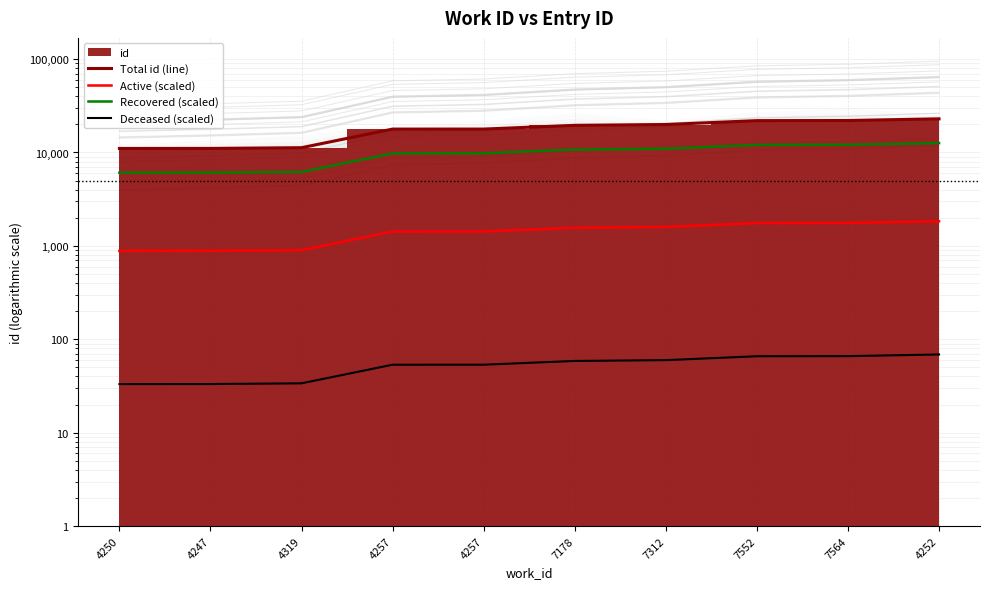

Is it true that Total id (line) equals 21935.0 at 7552?

True